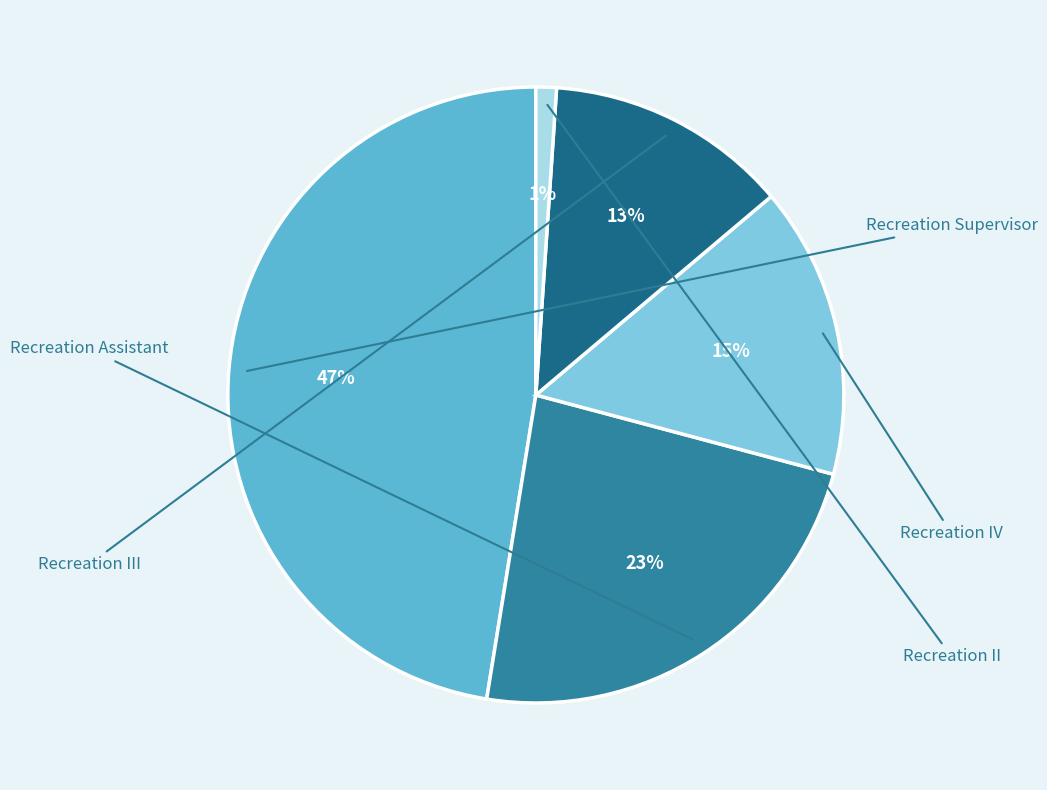

What is the total percentage of Recreation Supervisor and Recreation IV?

62.7%